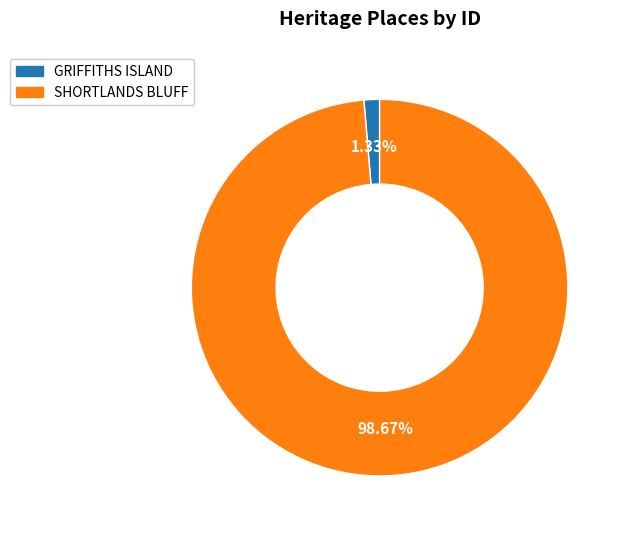

True or false: SHORTLANDS BLUFF accounts for 99% of the total.

True